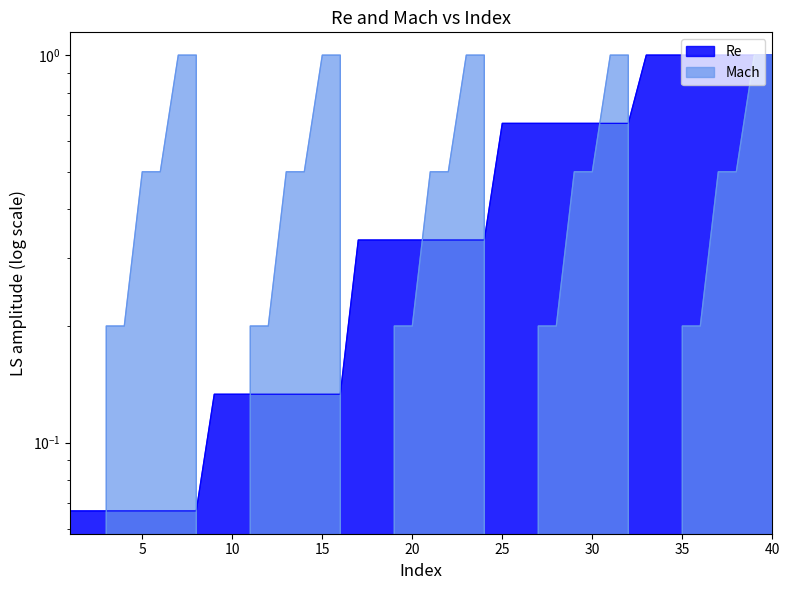

At which category is the sum across all series the highest?

39